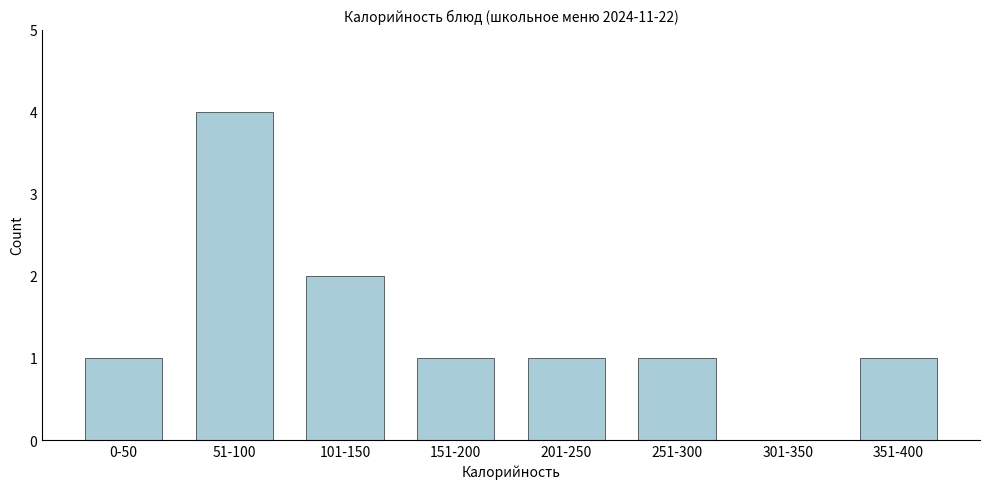

Reading left to right, list all the values displayed in this chart.

0-50=1	51-100=4	101-150=2	151-200=1	201-250=1	251-300=1	301-350=0	351-400=1